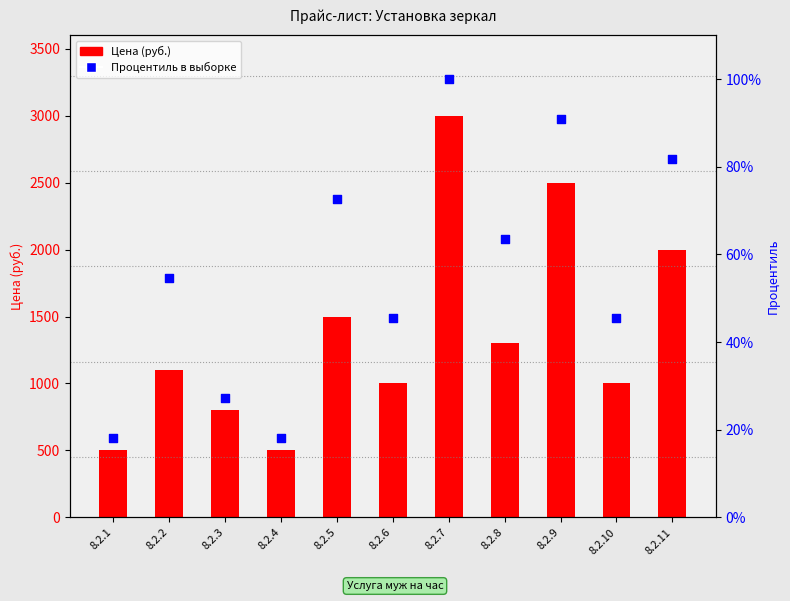

What are all the series names shown in the legend?

Цена (руб.), Процентиль в выборке